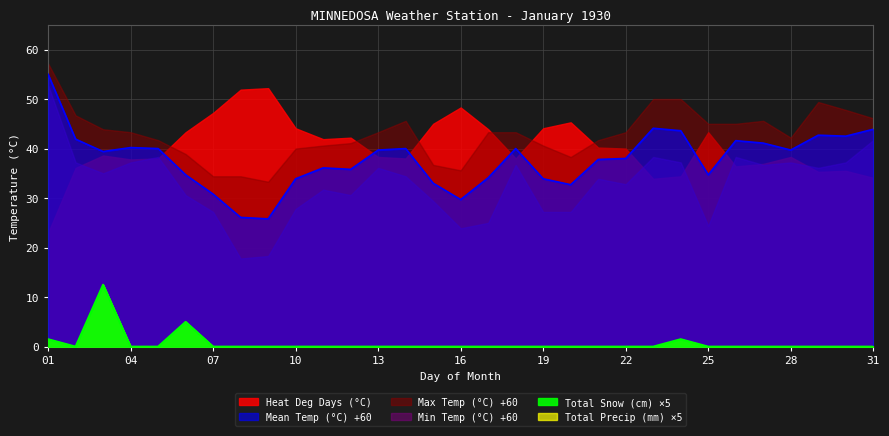

Where is the first local minimum for Total Precip (mm)?

02